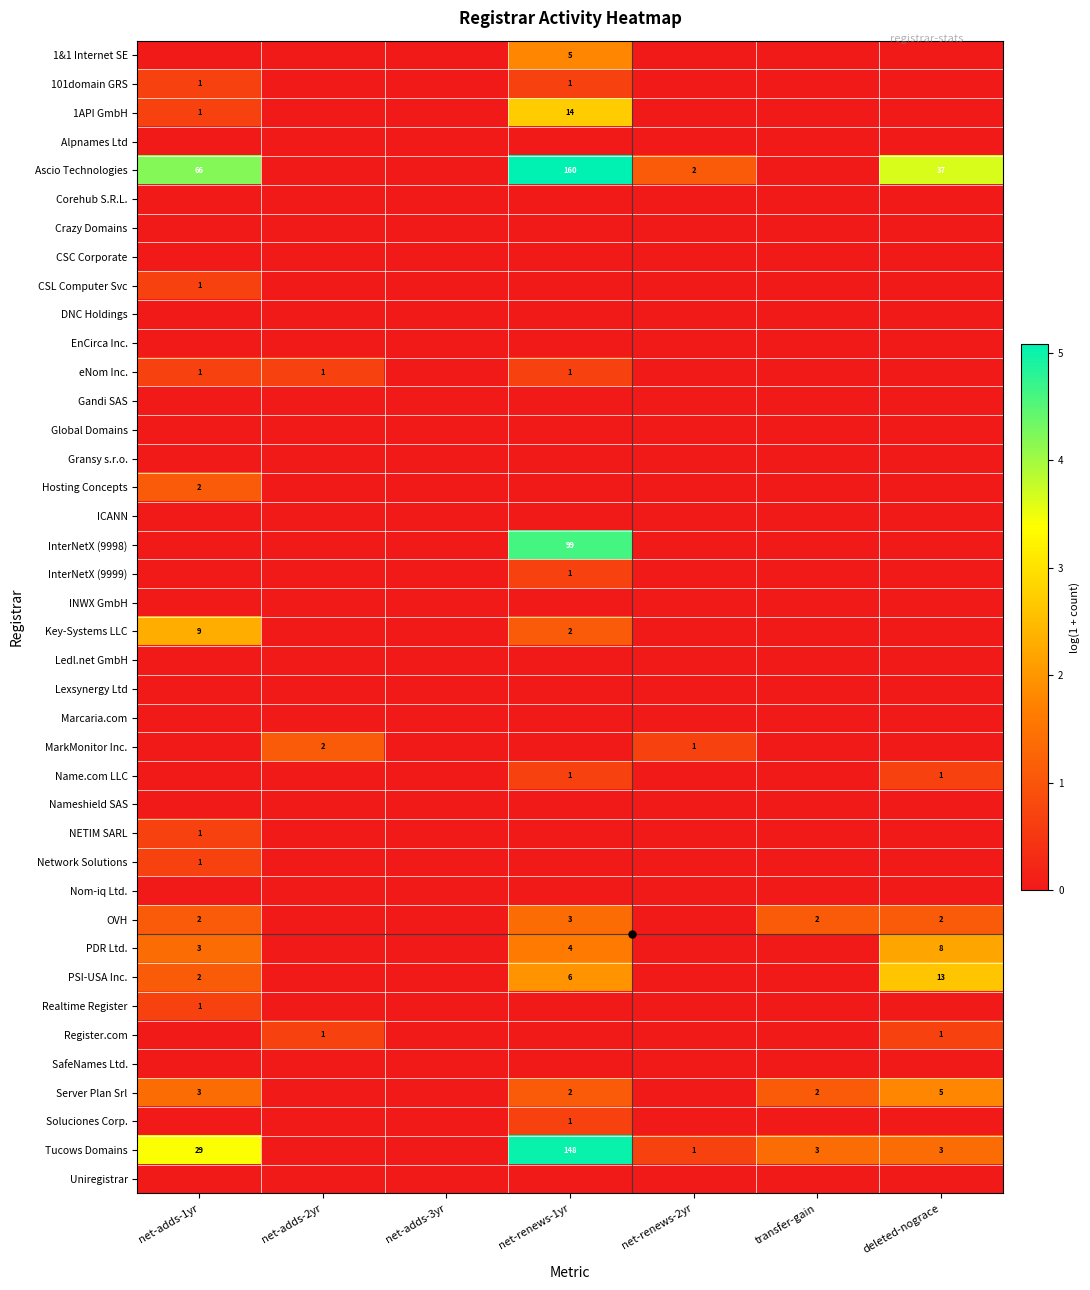

The value of 1&1 Internet SE at net-adds-3yr is 0.6. True or false?

False